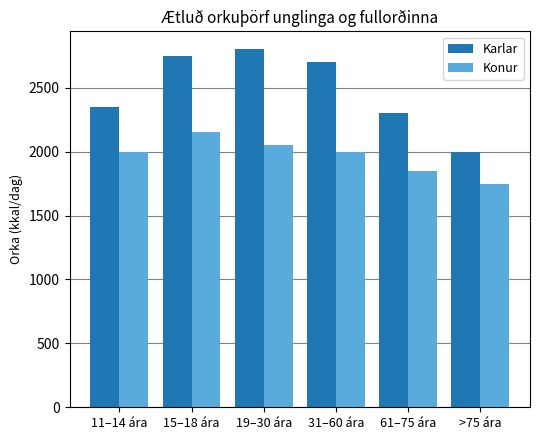

At how many categories does at least one series exceed 2617?

3